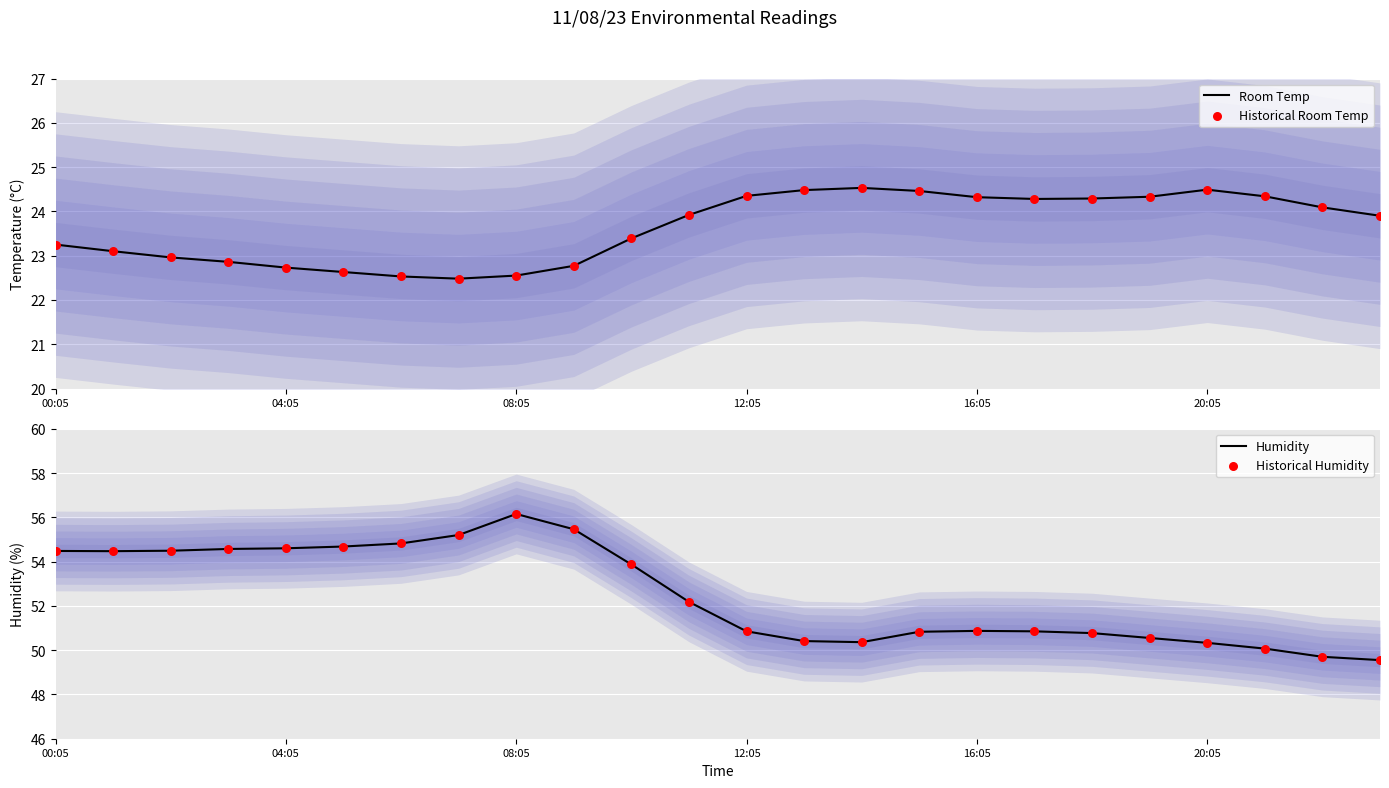

Which series has the largest Y range (max minus min)?

Humidity